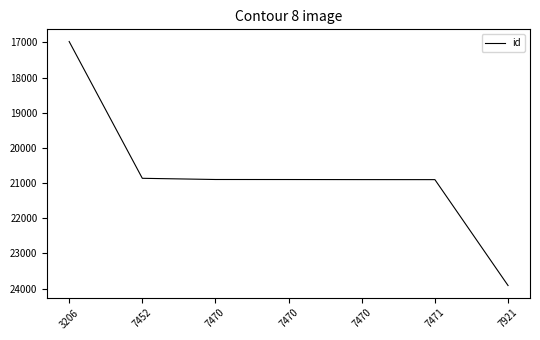

List the labels in order of value, smallest first.

3206, 7452, 7470, 7470, 7470, 7471, 7921